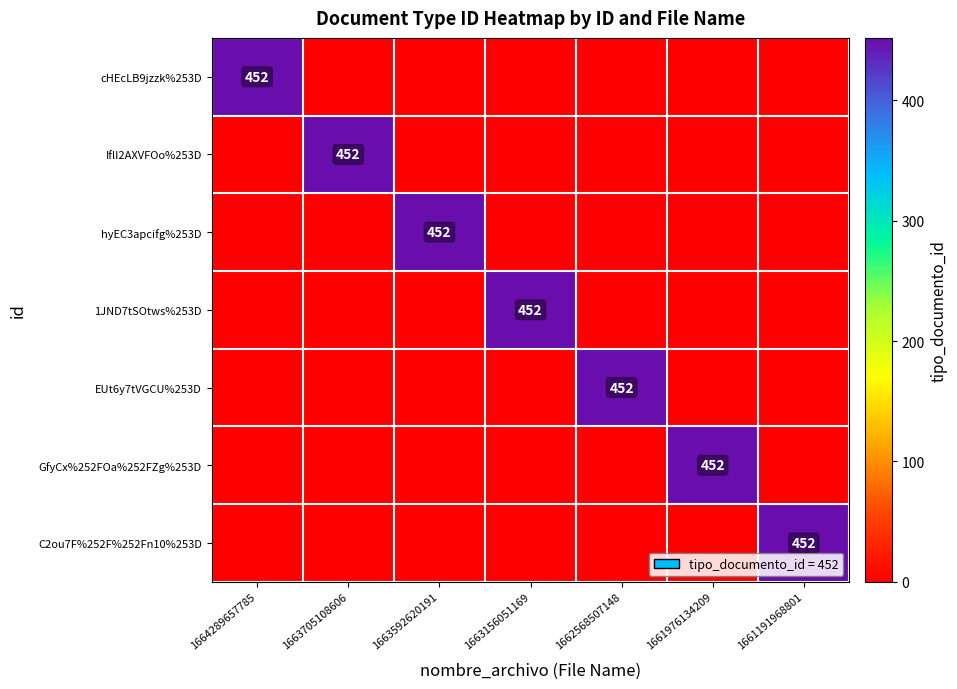

Which category has the lowest value across all series?

1663705108606